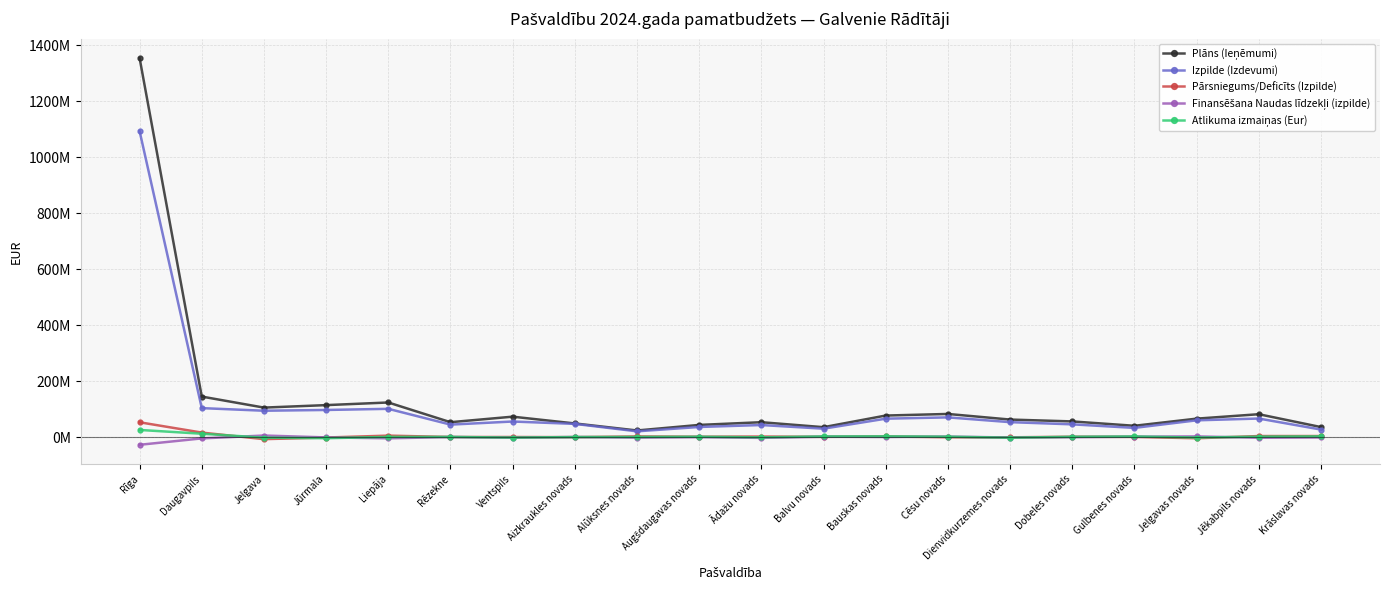

Rank the series by their maximum value, from highest to lowest.

Plāns (Ieņēmumi), Izpilde (Izdevumi), Pārsniegums/Deficīts (Izpilde), Atlikuma izmaiņas (Eur), Finansēšana Naudas līdzekļi (izpilde)